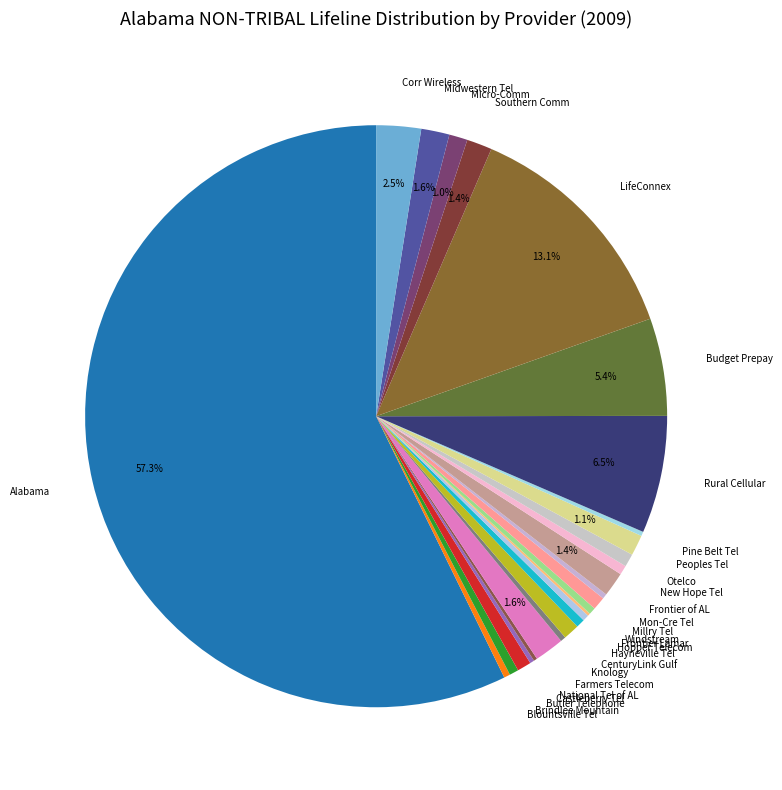

To the nearest percent, what is the combined percentage of Farmers Telecom and Knology?

2%